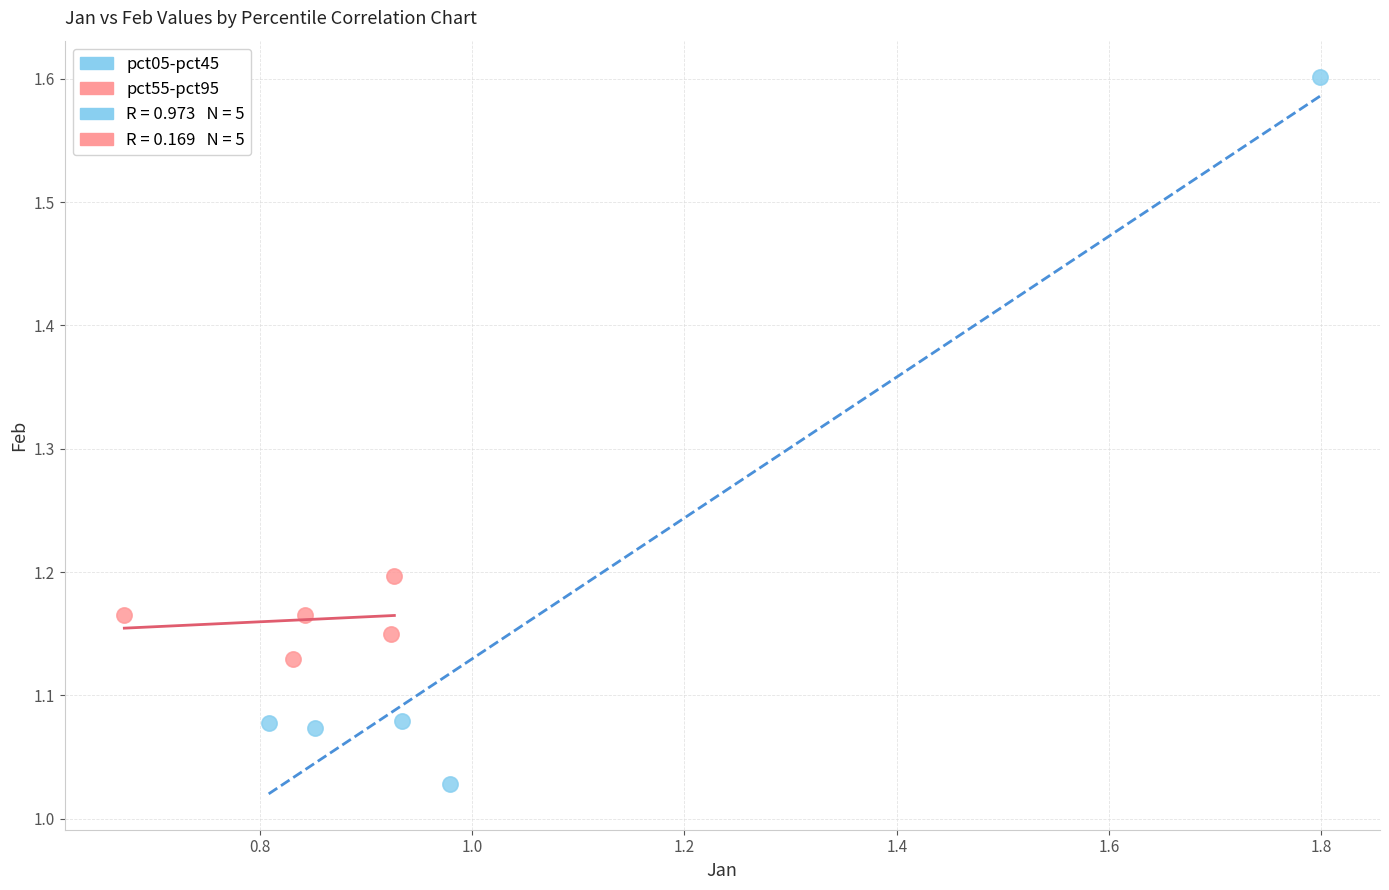

Which series reaches the maximum Y coordinate?

pct05-pct45